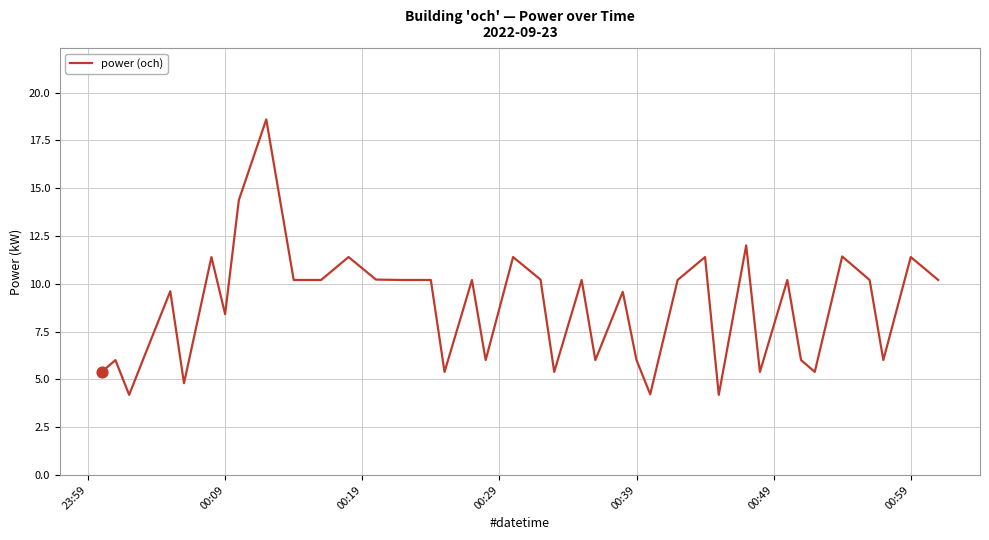

Does the chart have visible grid lines?

Yes